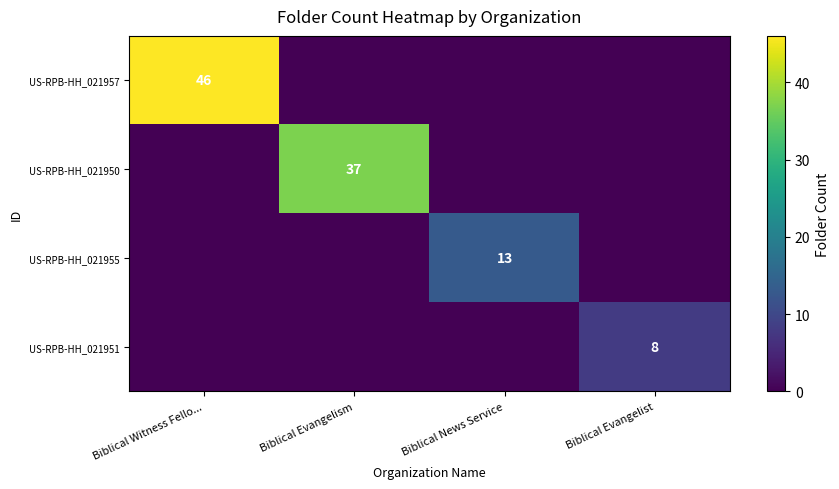

At which category does the chart reach its peak across all series?

Biblical Witness Fello...